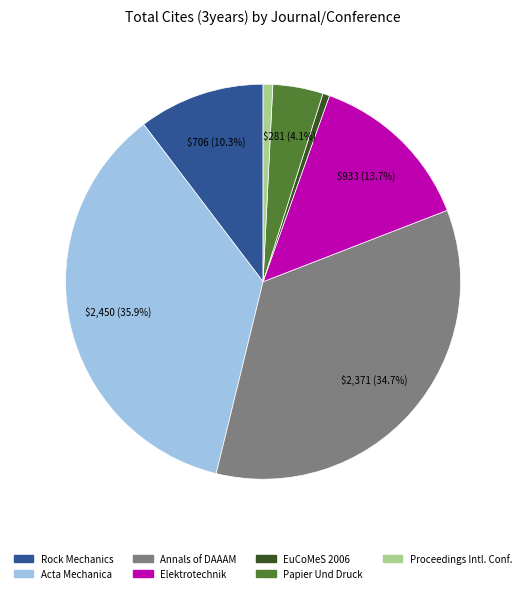

Is there a majority slice in this chart?

No